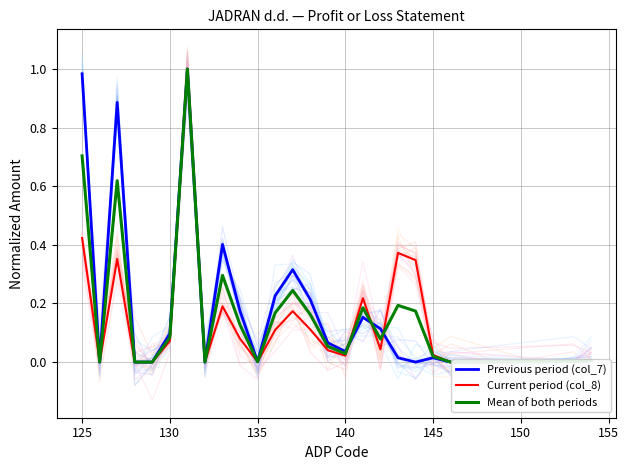

Is this an area chart (filled region under the line)?

No